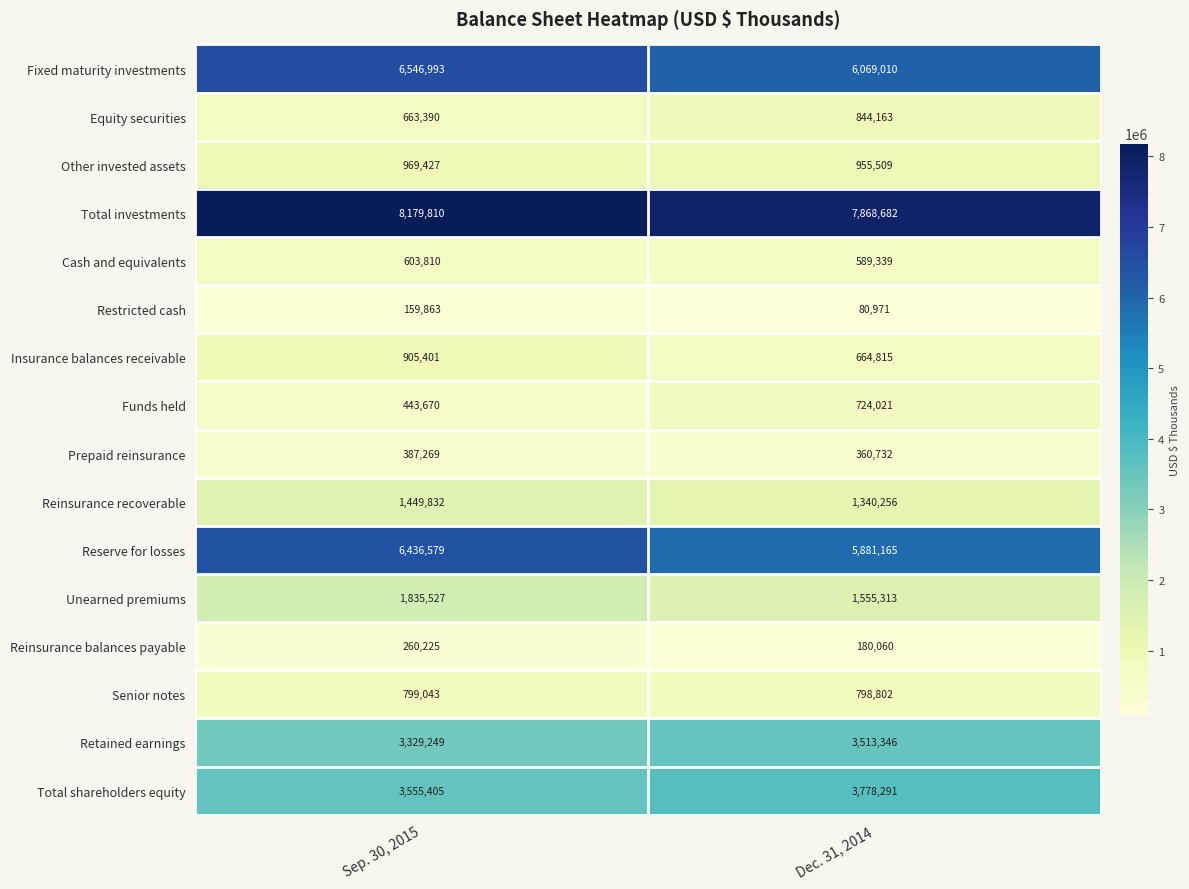

Which series has the largest range (max minus min)?

Reserve for losses